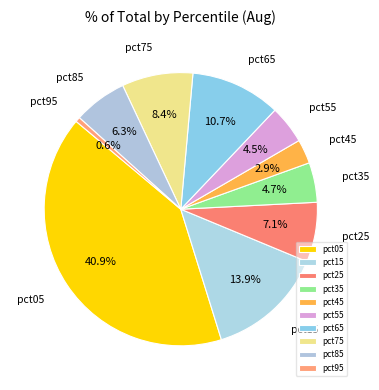

Is the sum of pct25 and pct55 greater than half?

No